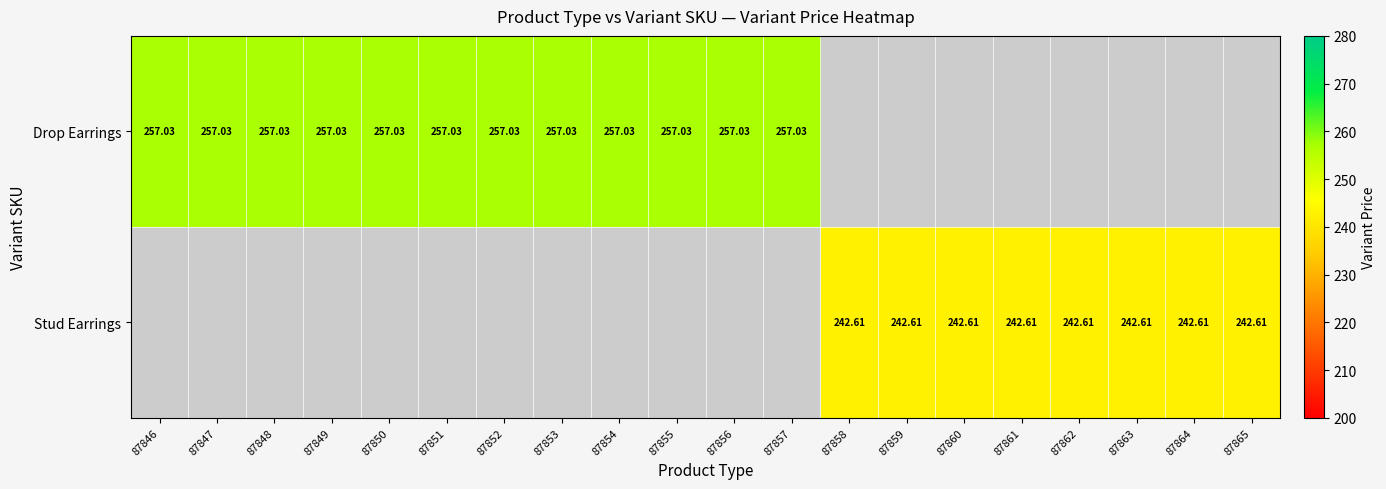

Is the value of Stud Earrings at 87860 greater than the value of Drop Earrings at 87854?

No